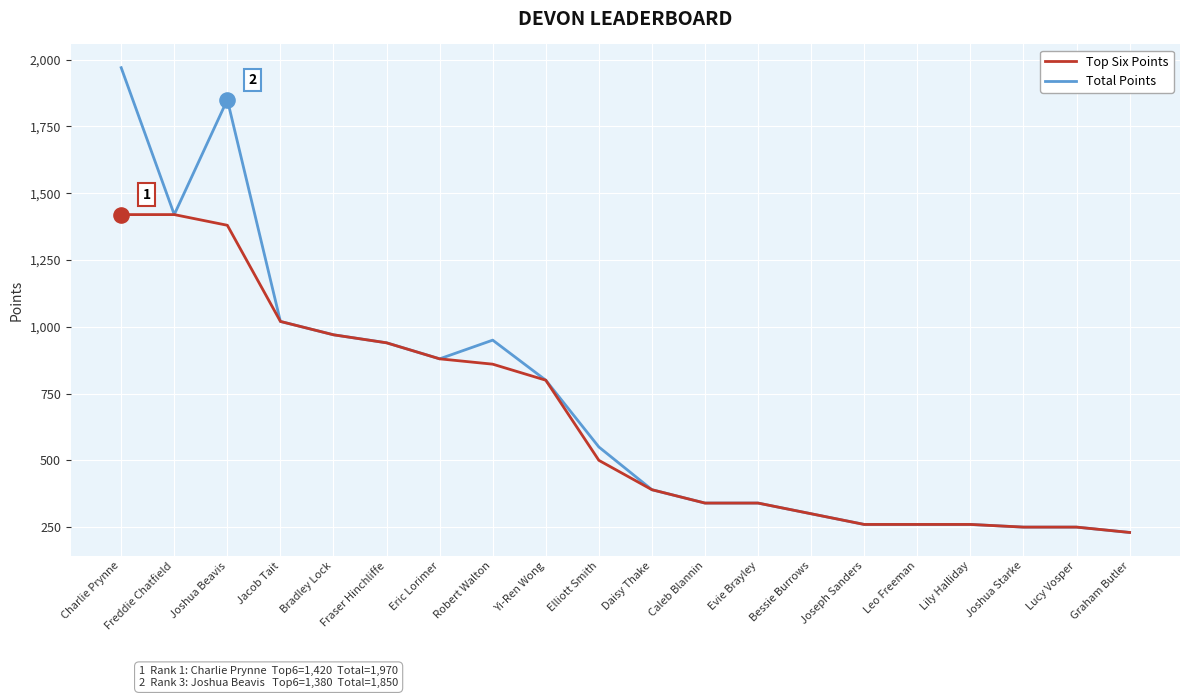

Is the value of Top Six Points at Eric Lorimer greater than the value of Total Points at Fraser Hinchliffe?

No